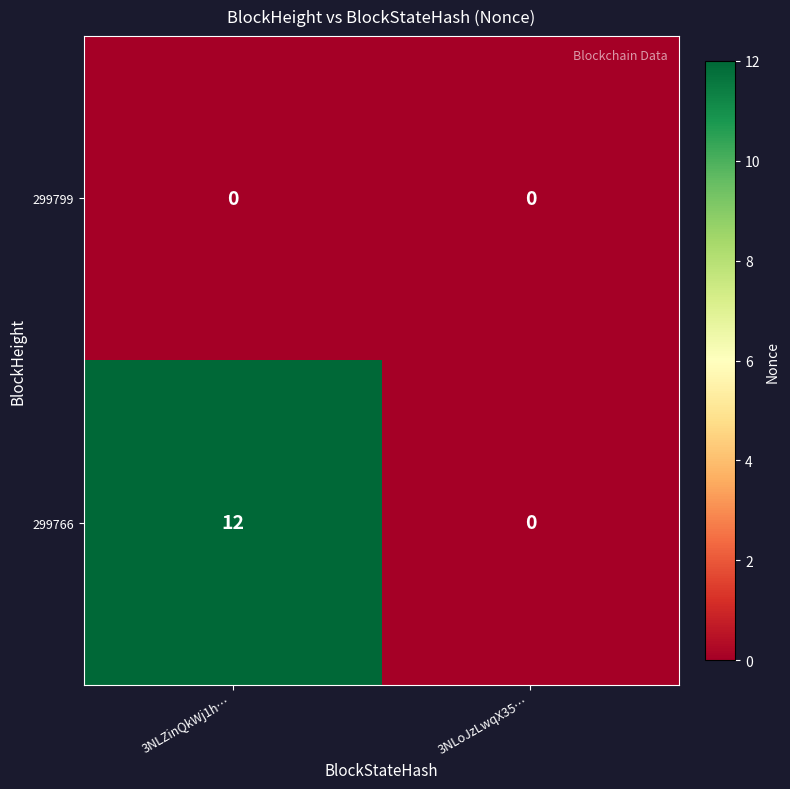

Between 3NLZinQkWj1h… and 3NLoJzLwqX35…, which series saw the biggest shift?

299766